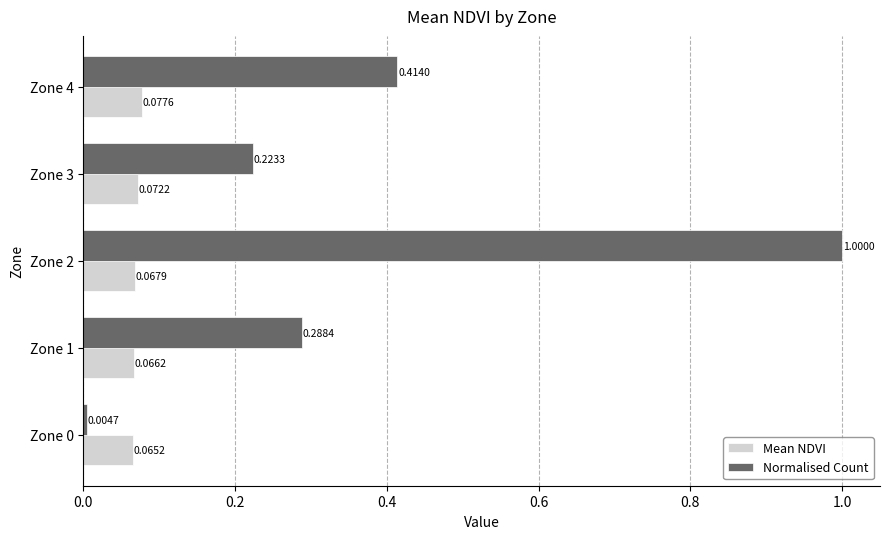

Which series has the largest total across all categories?

Normalised Count